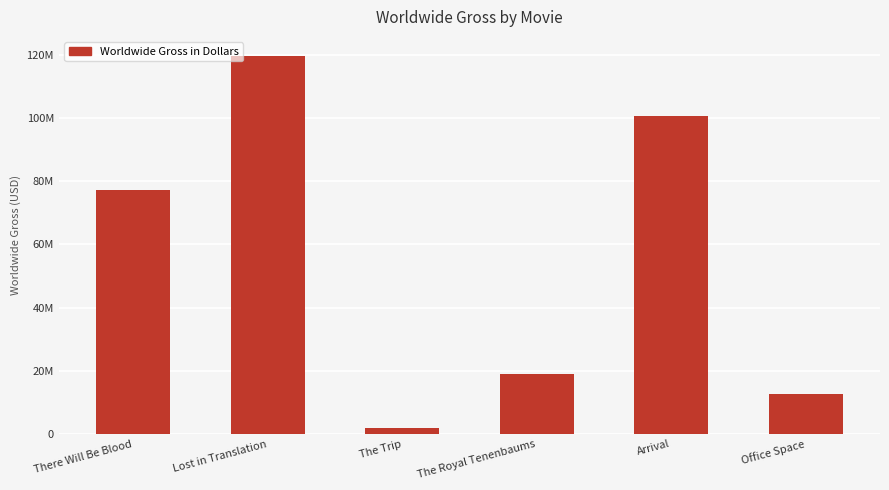

What is the value of the 6th bar from the left?

12800000